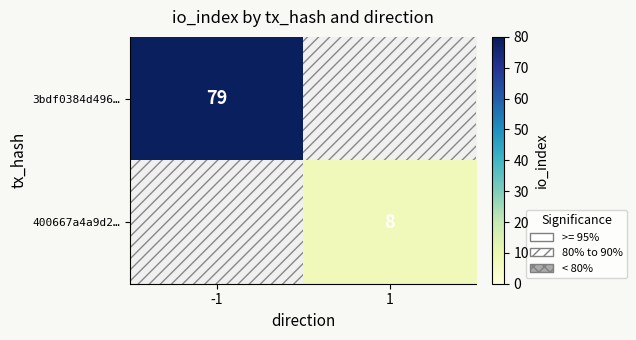

At which category does the chart reach its peak across all series?

-1